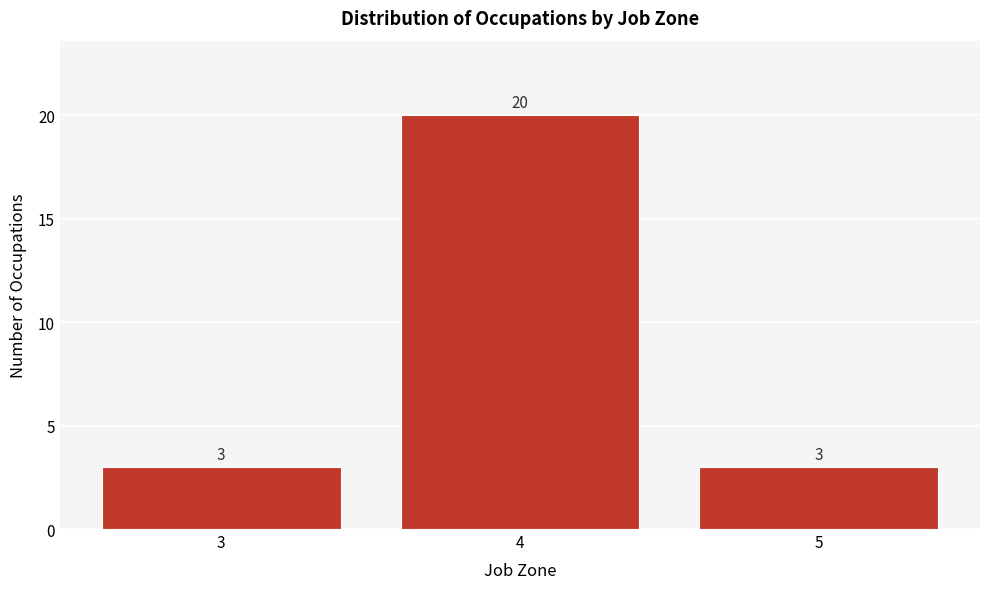

Over which range of the x-axis is the bar tallest?

3.5 to 4.5